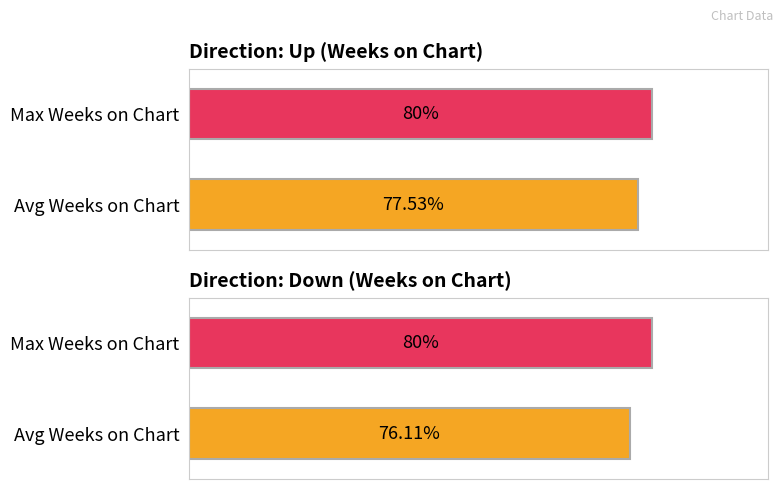

At how many categories does at least one series exceed 76?

2